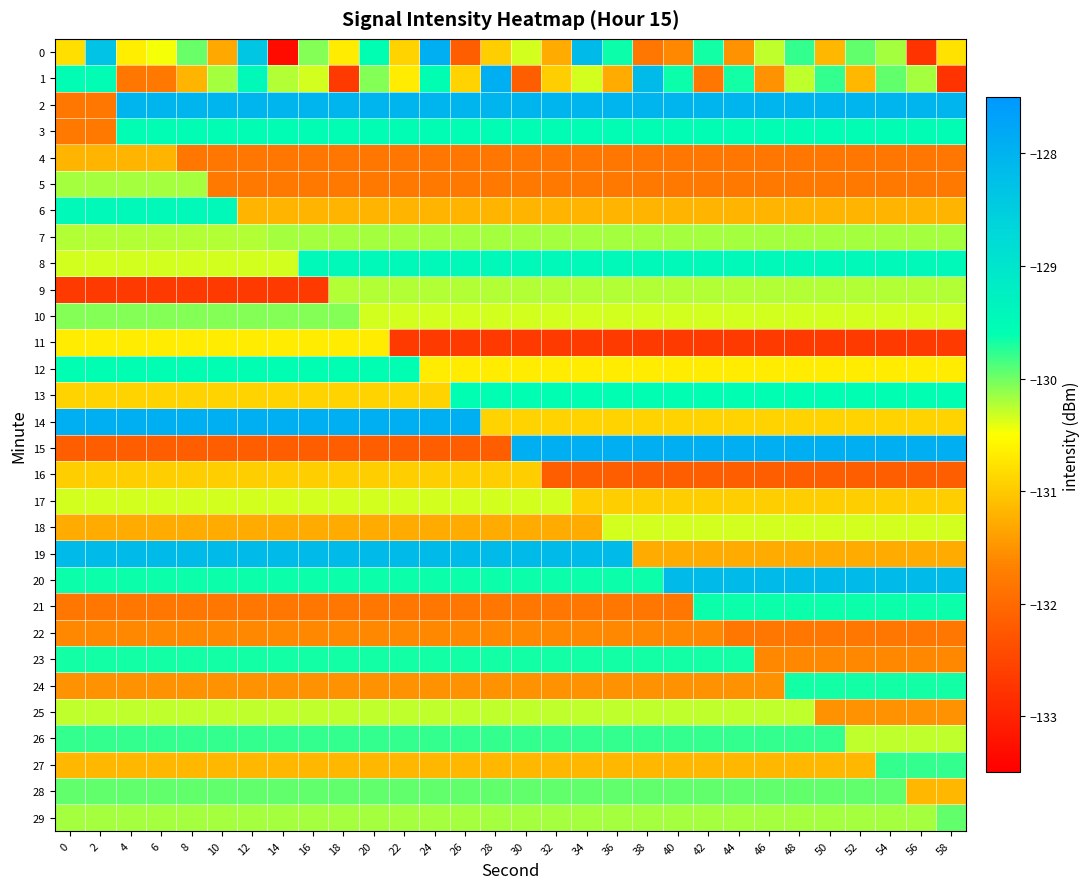

Reading left to right, extract all data points from this chart.

0: 0=-130.8	2=-128.3	4=-130.7	6=-130.5	8=-130.0	10=-131.3	12=-128.3	14=-133.3	16=-130.1	18=-130.7	20=-129.6	22=-130.9	24=-127.9	26=-132.1	28=-131.0	30=-130.3	32=-131.3	34=-128.2	36=-129.6	38=-131.8	40=-131.6	42=-129.7	44=-131.5	46=-130.3	48=-129.8	50=-131.2	52=-129.9	54=-130.2	56=-132.8	58=-130.8
1: 0=-129.6	2=-129.6	4=-131.8	6=-131.8	8=-131.2	10=-130.2	12=-129.5	14=-130.2	16=-130.4	18=-132.7	20=-130.1	22=-130.7	24=-129.6	26=-130.9	28=-127.9	30=-132.1	32=-131.0	34=-130.3	36=-131.3	38=-128.2	40=-129.6	42=-131.8	44=-129.7	46=-131.5	48=-130.3	50=-129.8	52=-131.2	54=-129.9	56=-130.2	58=-132.8
2: 0=-131.8	2=-131.8	4=-128.1	6=-128.1	8=-128.1	10=-128.1	12=-128.1	14=-128.1	16=-128.1	18=-128.1	20=-128.1	22=-128.1	24=-128.1	26=-128.1	28=-128.1	30=-128.1	32=-128.1	34=-128.1	36=-128.1	38=-128.1	40=-128.1	42=-128.1	44=-128.1	46=-128.1	48=-128.1	50=-128.1	52=-128.1	54=-128.1	56=-128.1	58=-128.1
3: 0=-131.8	2=-131.8	4=-129.6	6=-129.6	8=-129.6	10=-129.6	12=-129.6	14=-129.6	16=-129.6	18=-129.6	20=-129.6	22=-129.6	24=-129.6	26=-129.6	28=-129.6	30=-129.6	32=-129.6	34=-129.6	36=-129.6	38=-129.6	40=-129.6	42=-129.6	44=-129.6	46=-129.6	48=-129.6	50=-129.6	52=-129.6	54=-129.6	56=-129.6	58=-129.6
4: 0=-131.2	2=-131.2	4=-131.2	6=-131.2	8=-131.8	10=-131.8	12=-131.8	14=-131.8	16=-131.8	18=-131.8	20=-131.8	22=-131.8	24=-131.8	26=-131.8	28=-131.8	30=-131.8	32=-131.8	34=-131.8	36=-131.8	38=-131.8	40=-131.8	42=-131.8	44=-131.8	46=-131.8	48=-131.8	50=-131.8	52=-131.8	54=-131.8	56=-131.8	58=-131.8
5: 0=-130.2	2=-130.2	4=-130.2	6=-130.2	8=-130.2	10=-131.8	12=-131.8	14=-131.8	16=-131.8	18=-131.8	20=-131.8	22=-131.8	24=-131.8	26=-131.8	28=-131.8	30=-131.8	32=-131.8	34=-131.8	36=-131.8	38=-131.8	40=-131.8	42=-131.8	44=-131.8	46=-131.8	48=-131.8	50=-131.8	52=-131.8	54=-131.8	56=-131.8	58=-131.8
6: 0=-129.5	2=-129.5	4=-129.5	6=-129.5	8=-129.5	10=-129.5	12=-131.2	14=-131.2	16=-131.2	18=-131.2	20=-131.2	22=-131.2	24=-131.2	26=-131.2	28=-131.2	30=-131.2	32=-131.2	34=-131.2	36=-131.2	38=-131.2	40=-131.2	42=-131.2	44=-131.2	46=-131.2	48=-131.2	50=-131.2	52=-131.2	54=-131.2	56=-131.2	58=-131.2
7: 0=-130.2	2=-130.2	4=-130.2	6=-130.2	8=-130.2	10=-130.2	12=-130.2	14=-130.2	16=-130.2	18=-130.2	20=-130.2	22=-130.2	24=-130.2	26=-130.2	28=-130.2	30=-130.2	32=-130.2	34=-130.2	36=-130.2	38=-130.2	40=-130.2	42=-130.2	44=-130.2	46=-130.2	48=-130.2	50=-130.2	52=-130.2	54=-130.2	56=-130.2	58=-130.2
8: 0=-130.4	2=-130.4	4=-130.4	6=-130.4	8=-130.4	10=-130.4	12=-130.4	14=-130.4	16=-129.5	18=-129.5	20=-129.5	22=-129.5	24=-129.5	26=-129.5	28=-129.5	30=-129.5	32=-129.5	34=-129.5	36=-129.5	38=-129.5	40=-129.5	42=-129.5	44=-129.5	46=-129.5	48=-129.5	50=-129.5	52=-129.5	54=-129.5	56=-129.5	58=-129.5
9: 0=-132.7	2=-132.7	4=-132.7	6=-132.7	8=-132.7	10=-132.7	12=-132.7	14=-132.7	16=-132.7	18=-130.2	20=-130.2	22=-130.2	24=-130.2	26=-130.2	28=-130.2	30=-130.2	32=-130.2	34=-130.2	36=-130.2	38=-130.2	40=-130.2	42=-130.2	44=-130.2	46=-130.2	48=-130.2	50=-130.2	52=-130.2	54=-130.2	56=-130.2	58=-130.2
10: 0=-130.1	2=-130.1	4=-130.1	6=-130.1	8=-130.1	10=-130.1	12=-130.1	14=-130.1	16=-130.1	18=-130.1	20=-130.4	22=-130.4	24=-130.4	26=-130.4	28=-130.4	30=-130.4	32=-130.4	34=-130.4	36=-130.4	38=-130.4	40=-130.4	42=-130.4	44=-130.4	46=-130.4	48=-130.4	50=-130.4	52=-130.4	54=-130.4	56=-130.4	58=-130.4
11: 0=-130.7	2=-130.7	4=-130.7	6=-130.7	8=-130.7	10=-130.7	12=-130.7	14=-130.7	16=-130.7	18=-130.7	20=-130.7	22=-132.7	24=-132.7	26=-132.7	28=-132.7	30=-132.7	32=-132.7	34=-132.7	36=-132.7	38=-132.7	40=-132.7	42=-132.7	44=-132.7	46=-132.7	48=-132.7	50=-132.7	52=-132.7	54=-132.7	56=-132.7	58=-132.7
12: 0=-129.6	2=-129.6	4=-129.6	6=-129.6	8=-129.6	10=-129.6	12=-129.6	14=-129.6	16=-129.6	18=-129.6	20=-129.6	22=-129.6	24=-130.7	26=-130.7	28=-130.7	30=-130.7	32=-130.7	34=-130.7	36=-130.7	38=-130.7	40=-130.7	42=-130.7	44=-130.7	46=-130.7	48=-130.7	50=-130.7	52=-130.7	54=-130.7	56=-130.7	58=-130.7
13: 0=-130.9	2=-130.9	4=-130.9	6=-130.9	8=-130.9	10=-130.9	12=-130.9	14=-130.9	16=-130.9	18=-130.9	20=-130.9	22=-130.9	24=-130.9	26=-129.6	28=-129.6	30=-129.6	32=-129.6	34=-129.6	36=-129.6	38=-129.6	40=-129.6	42=-129.6	44=-129.6	46=-129.6	48=-129.6	50=-129.6	52=-129.6	54=-129.6	56=-129.6	58=-129.6
14: 0=-127.9	2=-127.9	4=-127.9	6=-127.9	8=-127.9	10=-127.9	12=-127.9	14=-127.9	16=-127.9	18=-127.9	20=-127.9	22=-127.9	24=-127.9	26=-127.9	28=-130.9	30=-130.9	32=-130.9	34=-130.9	36=-130.9	38=-130.9	40=-130.9	42=-130.9	44=-130.9	46=-130.9	48=-130.9	50=-130.9	52=-130.9	54=-130.9	56=-130.9	58=-130.9
15: 0=-132.1	2=-132.1	4=-132.1	6=-132.1	8=-132.1	10=-132.1	12=-132.1	14=-132.1	16=-132.1	18=-132.1	20=-132.1	22=-132.1	24=-132.1	26=-132.1	28=-132.1	30=-127.9	32=-127.9	34=-127.9	36=-127.9	38=-127.9	40=-127.9	42=-127.9	44=-127.9	46=-127.9	48=-127.9	50=-127.9	52=-127.9	54=-127.9	56=-127.9	58=-127.9
16: 0=-131.0	2=-131.0	4=-131.0	6=-131.0	8=-131.0	10=-131.0	12=-131.0	14=-131.0	16=-131.0	18=-131.0	20=-131.0	22=-131.0	24=-131.0	26=-131.0	28=-131.0	30=-131.0	32=-132.1	34=-132.1	36=-132.1	38=-132.1	40=-132.1	42=-132.1	44=-132.1	46=-132.1	48=-132.1	50=-132.1	52=-132.1	54=-132.1	56=-132.1	58=-132.1
17: 0=-130.3	2=-130.3	4=-130.3	6=-130.3	8=-130.3	10=-130.3	12=-130.3	14=-130.3	16=-130.3	18=-130.3	20=-130.3	22=-130.3	24=-130.3	26=-130.3	28=-130.3	30=-130.3	32=-130.3	34=-131.0	36=-131.0	38=-131.0	40=-131.0	42=-131.0	44=-131.0	46=-131.0	48=-131.0	50=-131.0	52=-131.0	54=-131.0	56=-131.0	58=-131.0
18: 0=-131.3	2=-131.3	4=-131.3	6=-131.3	8=-131.3	10=-131.3	12=-131.3	14=-131.3	16=-131.3	18=-131.3	20=-131.3	22=-131.3	24=-131.3	26=-131.3	28=-131.3	30=-131.3	32=-131.3	34=-131.3	36=-130.3	38=-130.3	40=-130.3	42=-130.3	44=-130.3	46=-130.3	48=-130.3	50=-130.3	52=-130.3	54=-130.3	56=-130.3	58=-130.3
19: 0=-128.2	2=-128.2	4=-128.2	6=-128.2	8=-128.2	10=-128.2	12=-128.2	14=-128.2	16=-128.2	18=-128.2	20=-128.2	22=-128.2	24=-128.2	26=-128.2	28=-128.2	30=-128.2	32=-128.2	34=-128.2	36=-128.2	38=-131.3	40=-131.3	42=-131.3	44=-131.3	46=-131.3	48=-131.3	50=-131.3	52=-131.3	54=-131.3	56=-131.3	58=-131.3
20: 0=-129.6	2=-129.6	4=-129.6	6=-129.6	8=-129.6	10=-129.6	12=-129.6	14=-129.6	16=-129.6	18=-129.6	20=-129.6	22=-129.6	24=-129.6	26=-129.6	28=-129.6	30=-129.6	32=-129.6	34=-129.6	36=-129.6	38=-129.6	40=-128.2	42=-128.2	44=-128.2	46=-128.2	48=-128.2	50=-128.2	52=-128.2	54=-128.2	56=-128.2	58=-128.2
21: 0=-131.8	2=-131.8	4=-131.8	6=-131.8	8=-131.8	10=-131.8	12=-131.8	14=-131.8	16=-131.8	18=-131.8	20=-131.8	22=-131.8	24=-131.8	26=-131.8	28=-131.8	30=-131.8	32=-131.8	34=-131.8	36=-131.8	38=-131.8	40=-131.8	42=-129.6	44=-129.6	46=-129.6	48=-129.6	50=-129.6	52=-129.6	54=-129.6	56=-129.6	58=-129.6
22: 0=-131.6	2=-131.6	4=-131.6	6=-131.6	8=-131.6	10=-131.6	12=-131.6	14=-131.6	16=-131.6	18=-131.6	20=-131.6	22=-131.6	24=-131.6	26=-131.6	28=-131.6	30=-131.6	32=-131.6	34=-131.6	36=-131.6	38=-131.6	40=-131.6	42=-131.6	44=-131.8	46=-131.8	48=-131.8	50=-131.8	52=-131.8	54=-131.8	56=-131.8	58=-131.8
23: 0=-129.7	2=-129.7	4=-129.7	6=-129.7	8=-129.7	10=-129.7	12=-129.7	14=-129.7	16=-129.7	18=-129.7	20=-129.7	22=-129.7	24=-129.7	26=-129.7	28=-129.7	30=-129.7	32=-129.7	34=-129.7	36=-129.7	38=-129.7	40=-129.7	42=-129.7	44=-129.7	46=-131.6	48=-131.6	50=-131.6	52=-131.6	54=-131.6	56=-131.6	58=-131.6
24: 0=-131.5	2=-131.5	4=-131.5	6=-131.5	8=-131.5	10=-131.5	12=-131.5	14=-131.5	16=-131.5	18=-131.5	20=-131.5	22=-131.5	24=-131.5	26=-131.5	28=-131.5	30=-131.5	32=-131.5	34=-131.5	36=-131.5	38=-131.5	40=-131.5	42=-131.5	44=-131.5	46=-131.5	48=-129.7	50=-129.7	52=-129.7	54=-129.7	56=-129.7	58=-129.7
25: 0=-130.3	2=-130.3	4=-130.3	6=-130.3	8=-130.3	10=-130.3	12=-130.3	14=-130.3	16=-130.3	18=-130.3	20=-130.3	22=-130.3	24=-130.3	26=-130.3	28=-130.3	30=-130.3	32=-130.3	34=-130.3	36=-130.3	38=-130.3	40=-130.3	42=-130.3	44=-130.3	46=-130.3	48=-130.3	50=-131.5	52=-131.5	54=-131.5	56=-131.5	58=-131.5
26: 0=-129.8	2=-129.8	4=-129.8	6=-129.8	8=-129.8	10=-129.8	12=-129.8	14=-129.8	16=-129.8	18=-129.8	20=-129.8	22=-129.8	24=-129.8	26=-129.8	28=-129.8	30=-129.8	32=-129.8	34=-129.8	36=-129.8	38=-129.8	40=-129.8	42=-129.8	44=-129.8	46=-129.8	48=-129.8	50=-129.8	52=-130.3	54=-130.3	56=-130.3	58=-130.3
27: 0=-131.2	2=-131.2	4=-131.2	6=-131.2	8=-131.2	10=-131.2	12=-131.2	14=-131.2	16=-131.2	18=-131.2	20=-131.2	22=-131.2	24=-131.2	26=-131.2	28=-131.2	30=-131.2	32=-131.2	34=-131.2	36=-131.2	38=-131.2	40=-131.2	42=-131.2	44=-131.2	46=-131.2	48=-131.2	50=-131.2	52=-131.2	54=-129.8	56=-129.8	58=-129.8
28: 0=-129.9	2=-129.9	4=-129.9	6=-129.9	8=-129.9	10=-129.9	12=-129.9	14=-129.9	16=-129.9	18=-129.9	20=-129.9	22=-129.9	24=-129.9	26=-129.9	28=-129.9	30=-129.9	32=-129.9	34=-129.9	36=-129.9	38=-129.9	40=-129.9	42=-129.9	44=-129.9	46=-129.9	48=-129.9	50=-129.9	52=-129.9	54=-129.9	56=-131.2	58=-131.2
29: 0=-130.2	2=-130.2	4=-130.2	6=-130.2	8=-130.2	10=-130.2	12=-130.2	14=-130.2	16=-130.2	18=-130.2	20=-130.2	22=-130.2	24=-130.2	26=-130.2	28=-130.2	30=-130.2	32=-130.2	34=-130.2	36=-130.2	38=-130.2	40=-130.2	42=-130.2	44=-130.2	46=-130.2	48=-130.2	50=-130.2	52=-130.2	54=-130.2	56=-130.2	58=-129.9